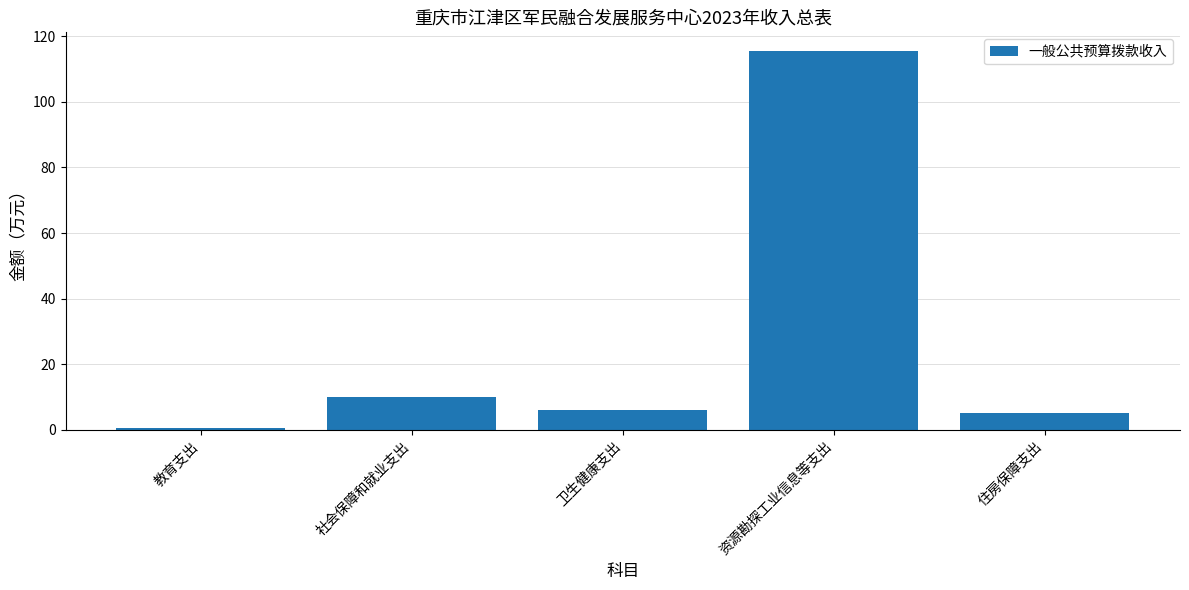

Which has a higher value, 教育支出 or 资源勘探工业信息等支出?

资源勘探工业信息等支出